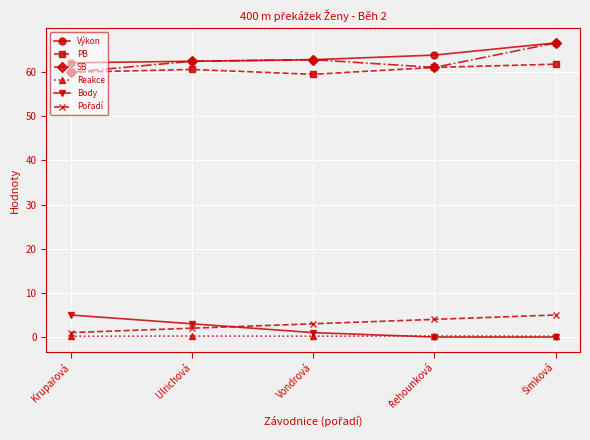

What is the maximum value shown in the chart?

66.6